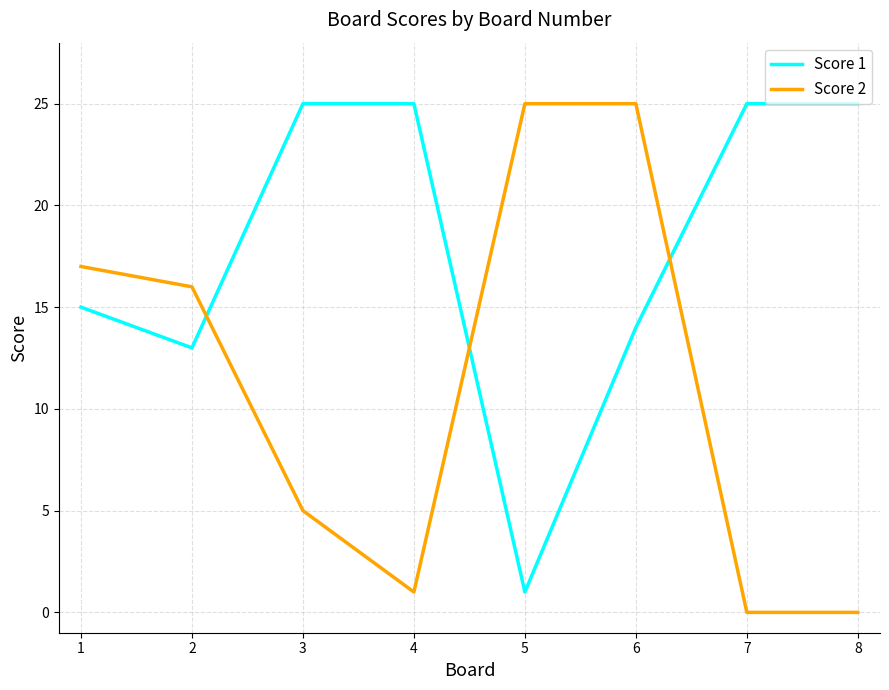

True or false: Score 2 has a value of 16 at 2.

True